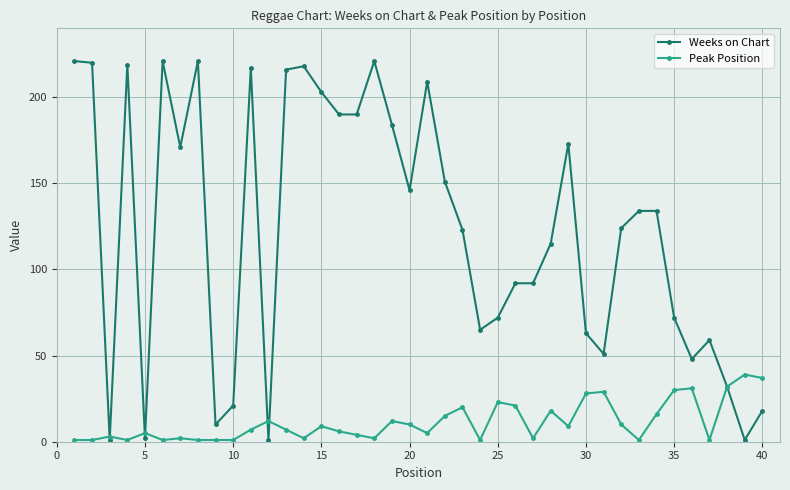

Reading left to right, transcribe all the data shown in this chart.

Weeks on Chart: 221	220	1	219	2	221	171	221	10	21	217	1	216	218	203	190	190	221	184	146	209	151	123	65	72	92	92	115	173	63	51	124	134	134	72	48	59	32	1	18
Peak Position: 1	1	3	1	5	1	2	1	1	1	7	12	7	2	9	6	4	2	12	10	5	15	20	1	23	21	2	18	9	28	29	10	1	16	30	31	1	32	39	37